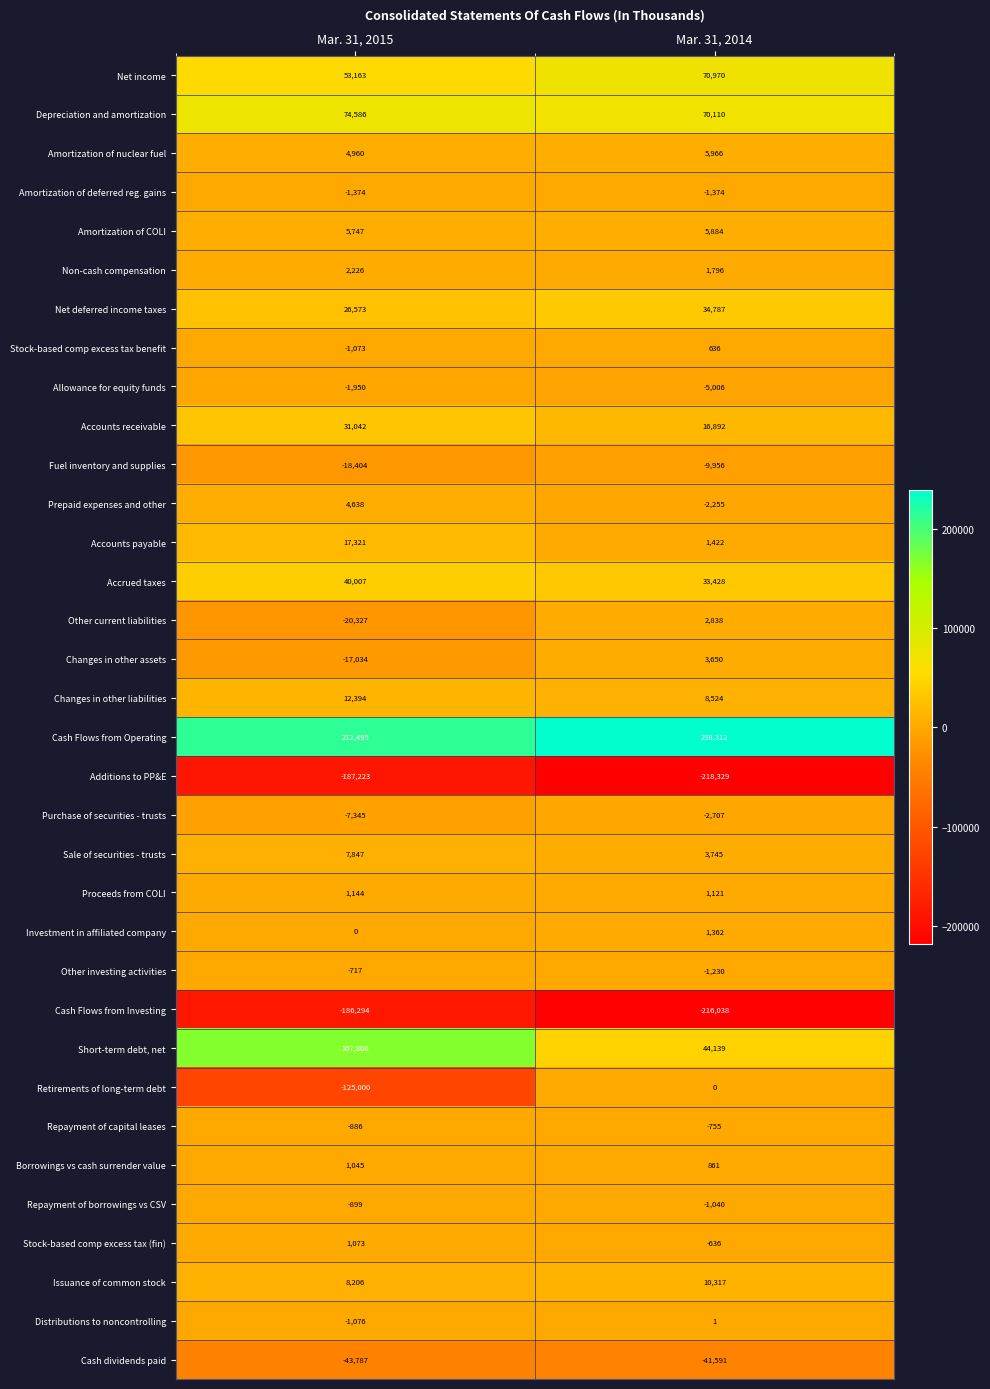

Is it true that Accounts receivable equals 7507 at Mar. 31, 2014?

False